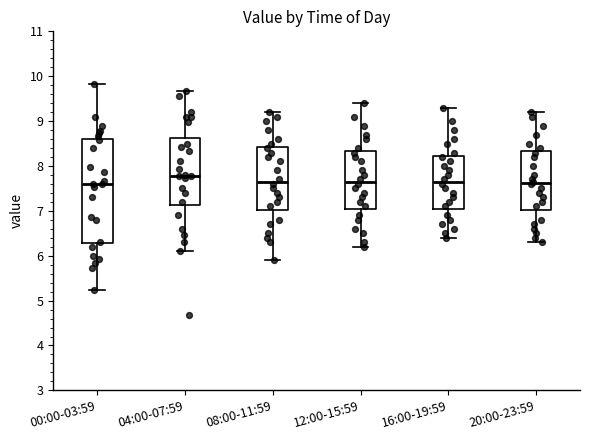

Reading left to right, transcribe this box plot: for each box, give where its median line is, the range the box spans, and where its two whiskers end, as read against the y-axis. The values are not printed on the chart, so give them approximately, as read against the axis.

00:00-03:59: median 7.6, box 6.3 to 8.6, whiskers 5.2 to 9.8
04:00-07:59: median 7.8, box 7.1 to 8.6, whiskers 6.1 to 9.7
08:00-11:59: median 7.7, box 7.0 to 8.4, whiskers 5.9 to 9.2
12:00-15:59: median 7.7, box 7.1 to 8.3, whiskers 6.2 to 9.4
16:00-19:59: median 7.7, box 7.1 to 8.2, whiskers 6.4 to 9.3
20:00-23:59: median 7.6, box 7.0 to 8.3, whiskers 6.3 to 9.2